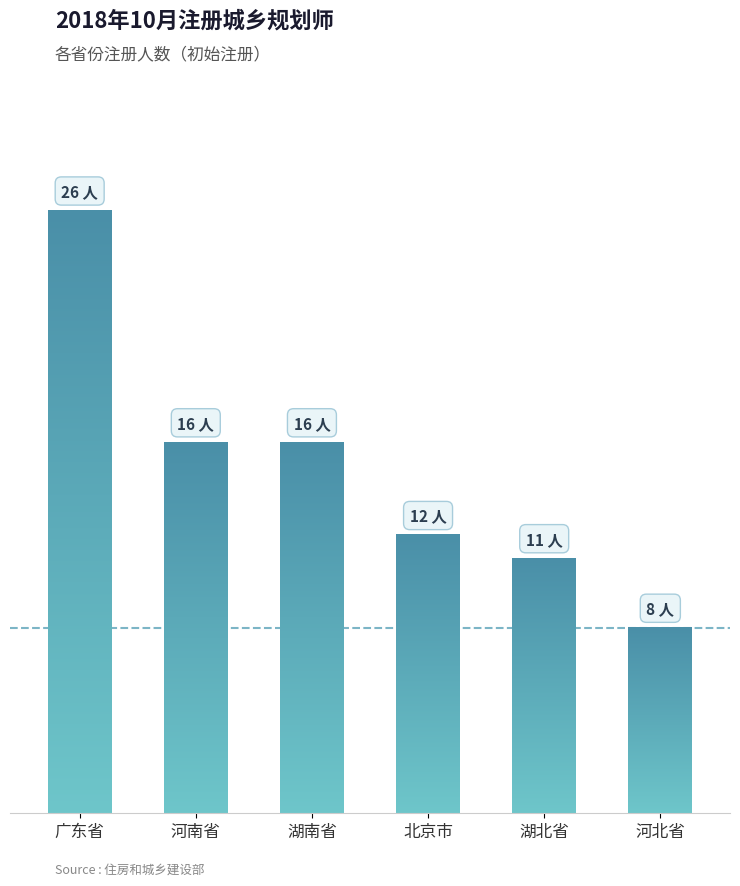

Reading left to right, list all the values displayed in this chart.

26	16	16	12	11	8